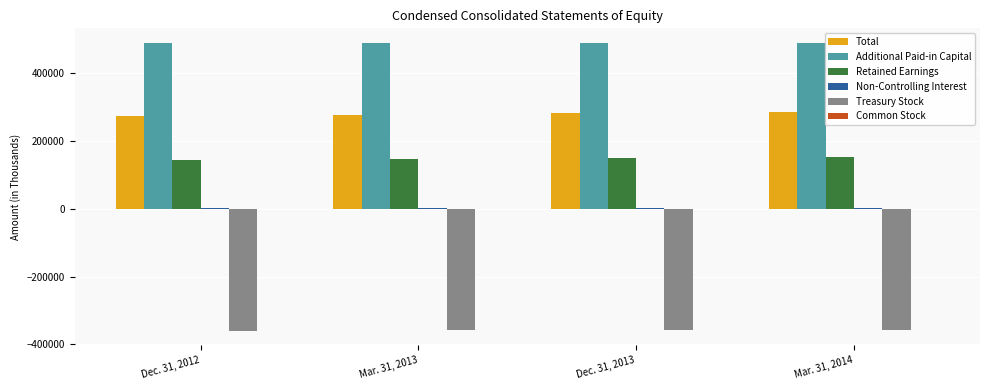

What is the maximum value for Treasury Stock?

-356675